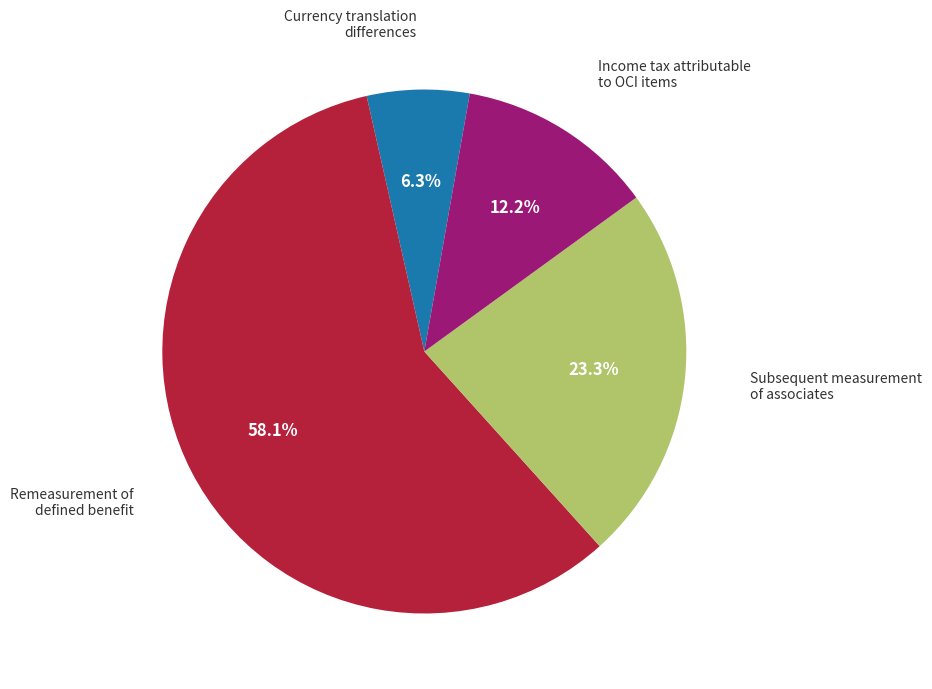

Which slice is the largest?

Remeasurement of defined benefit